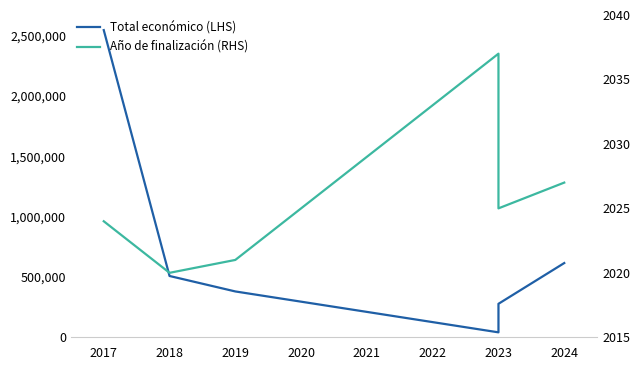

Which series has the largest total across all categories?

Total económico (LHS)